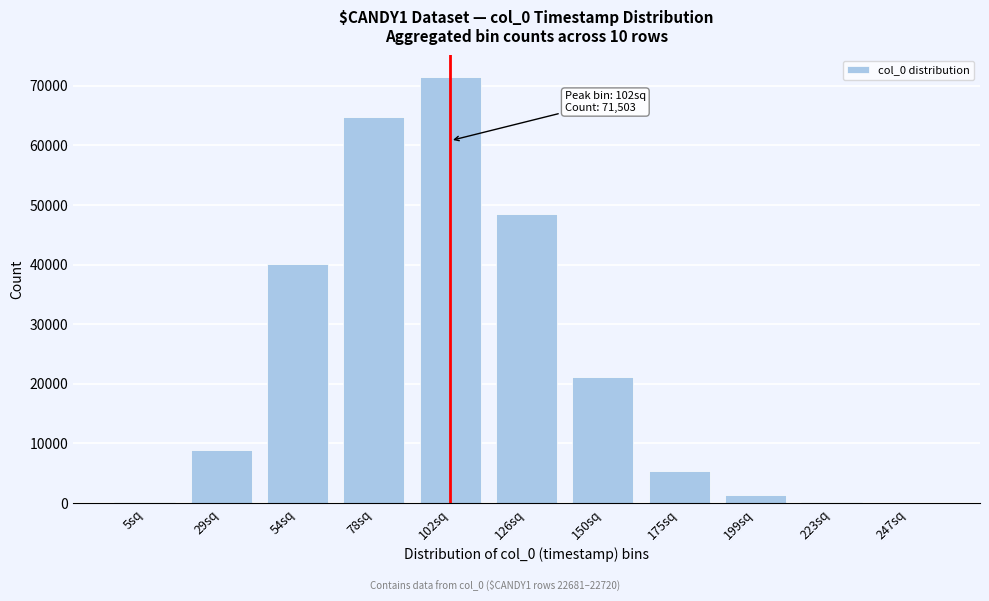

What is the greatest value displayed?

71503